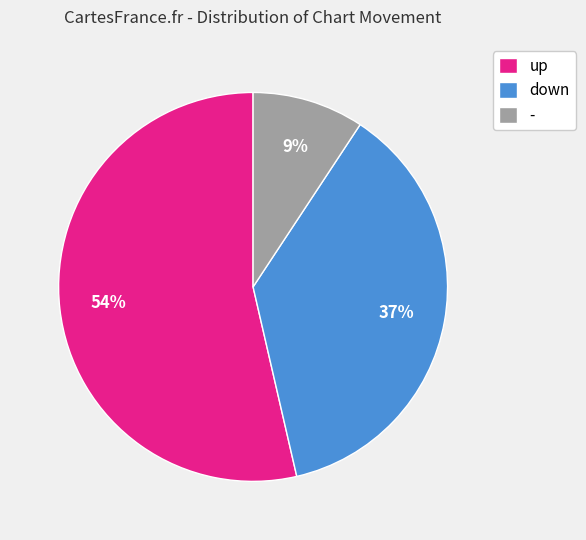

Is it true that down is 37% of the pie?

True